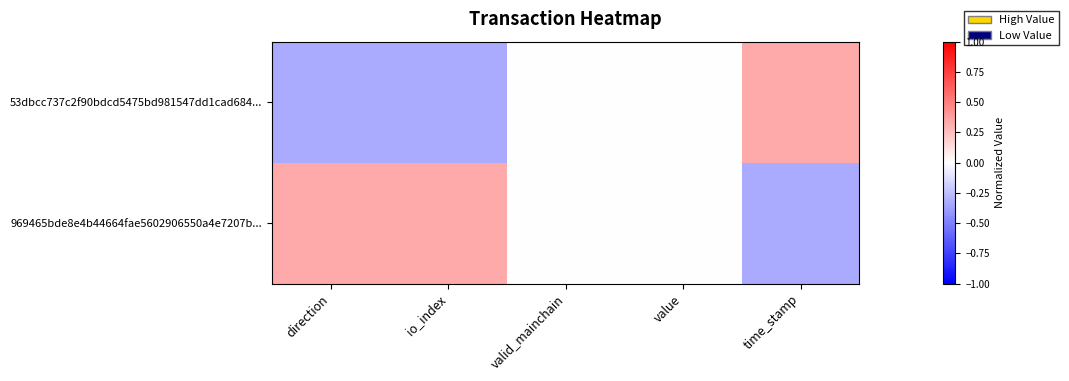

Reading right to left, what are all the values shown in this chart?

53dbcc737c2f90bdcd5475bd981547dd1cad684...: time_stamp=0.3	value=0.0	valid_mainchain=0.0	io_index=-0.3	direction=-0.3
969465bde8e4b44664fae5602906550a4e7207b...: time_stamp=-0.3	value=0.0	valid_mainchain=0.0	io_index=0.3	direction=0.3